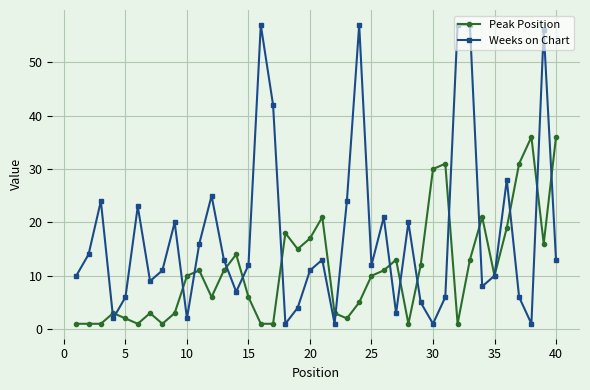

List the series in order of their peak value, highest first.

Weeks on Chart, Peak Position